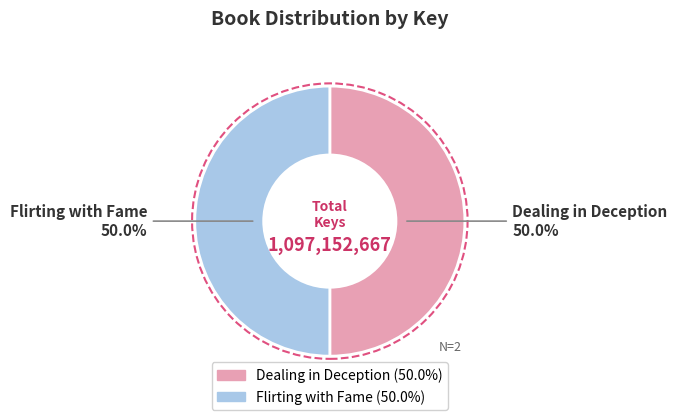

What is the ratio of the value at Dealing in Deception to the value at Flirting with Fame?

1.0